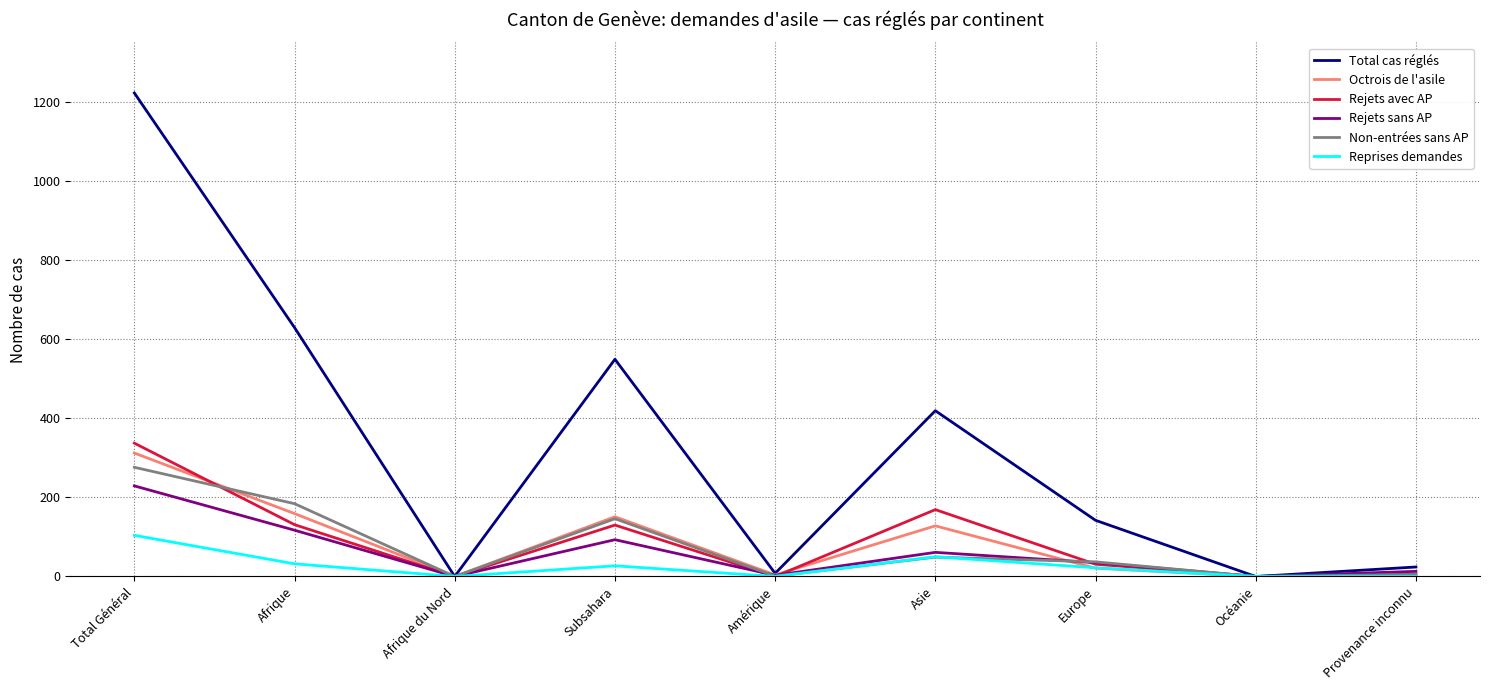

What are all the series names shown in the legend?

Total cas réglés, Octrois de l'asile, Rejets avec AP, Rejets sans AP, Non-entrées sans AP, Reprises demandes